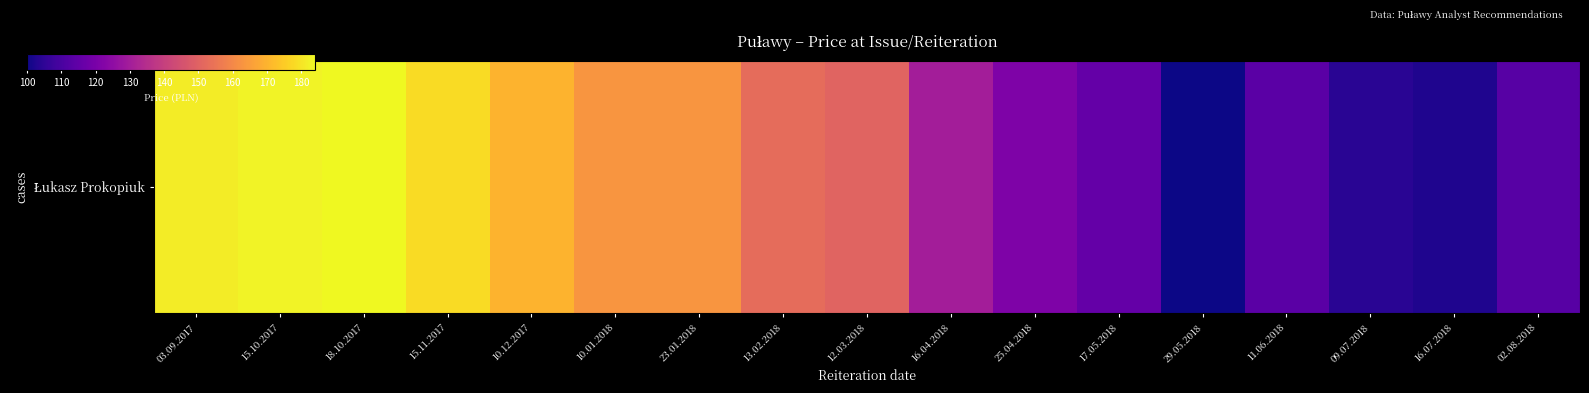

What is the difference between the second highest and second lowest values?

80.5